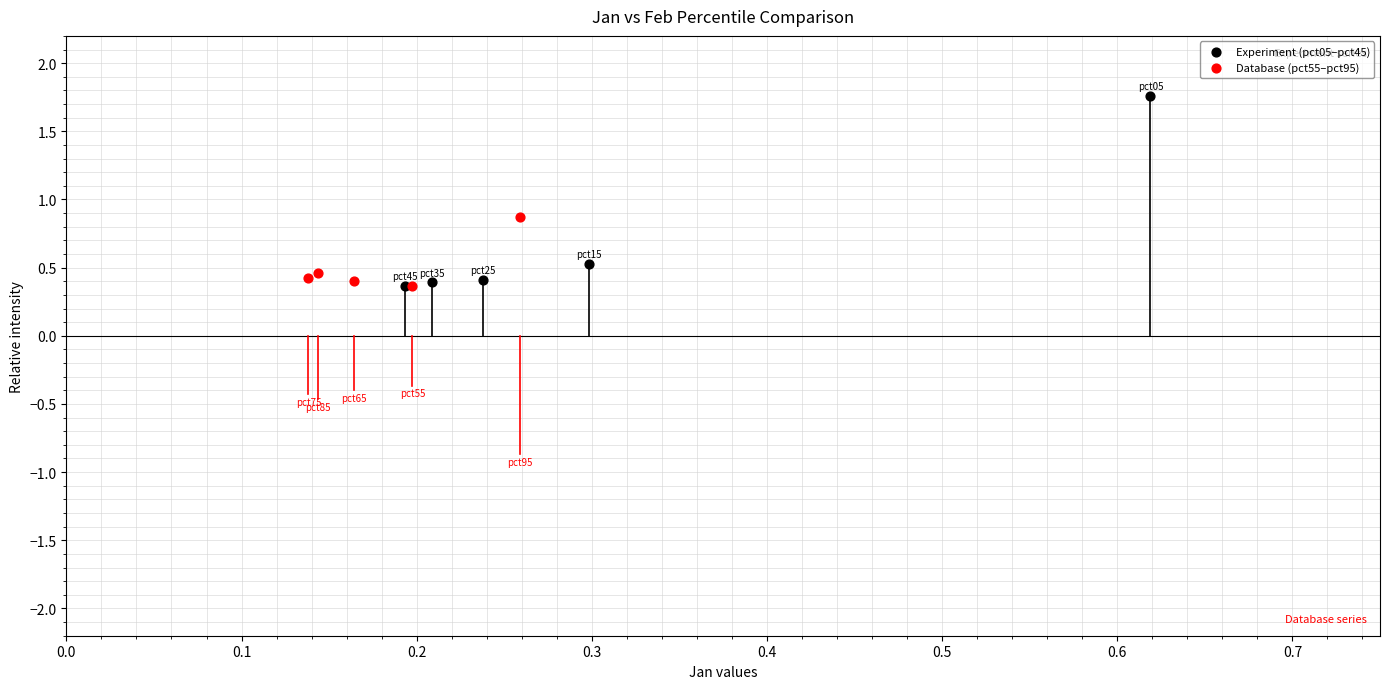

Which series contains the highest Y value?

Experiment (pct05–pct45)